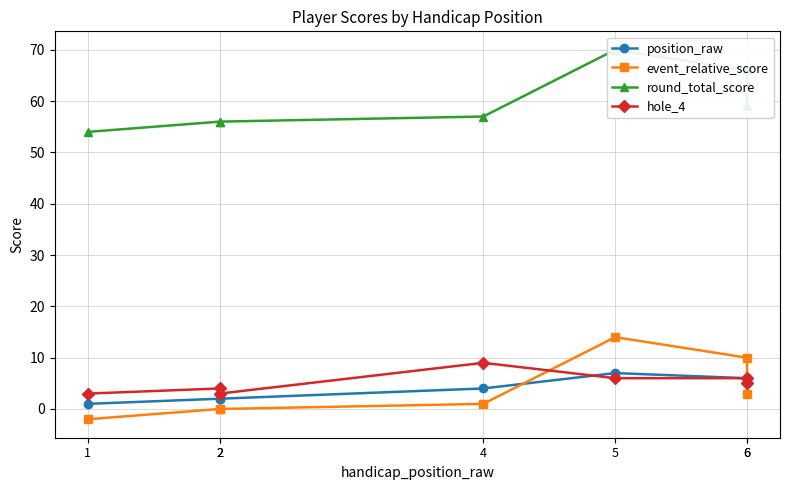

What are all the series names shown in the legend?

position_raw, event_relative_score, round_total_score, hole_4